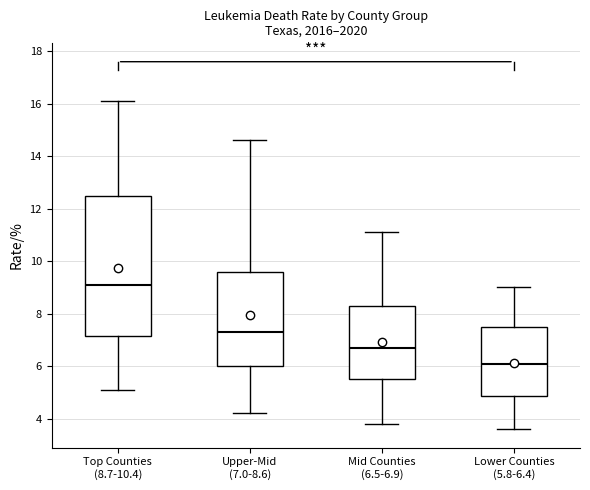

Where does the median line of the box for Upper-Mid (7.0-8.6) sit on the y-axis? The values are not printed on the chart, so give them approximately, as read against the axis.

7.4